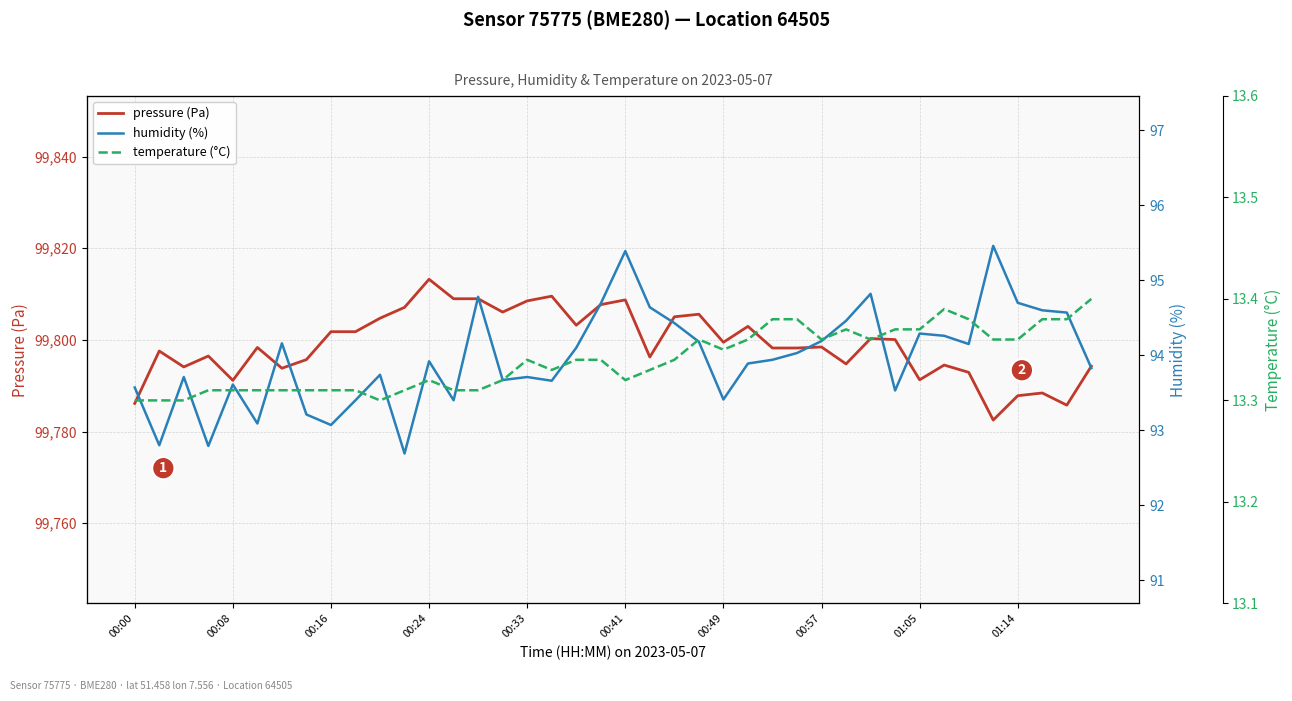

Is it true that humidity (%) equals 134.2 at 39?

False